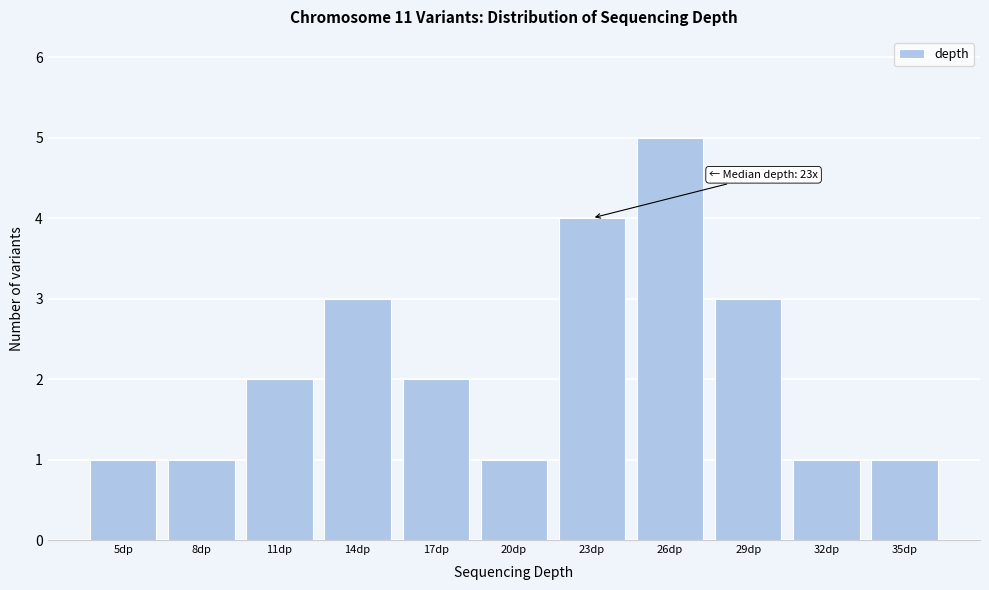

Reading left to right, list all the values displayed in this chart.

1	1	2	3	2	1	4	5	3	1	1